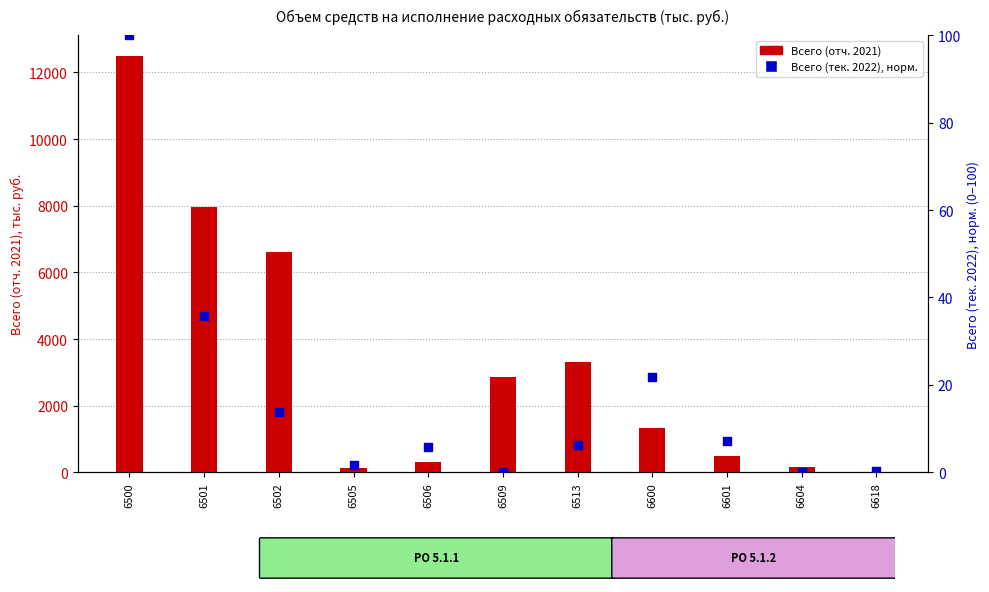

What are all the series names shown in the legend?

Всего (отч. 2021), Всего (тек. 2022), норм.